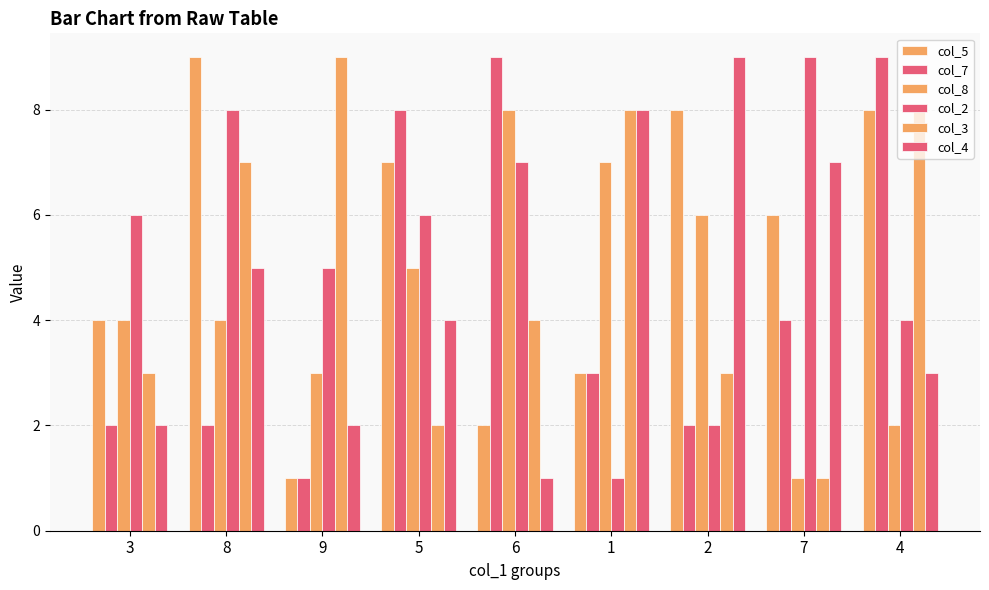

Rank the categories by col_8 value from lowest to highest.

7, 4, 9, 3, 8, 5, 2, 1, 6